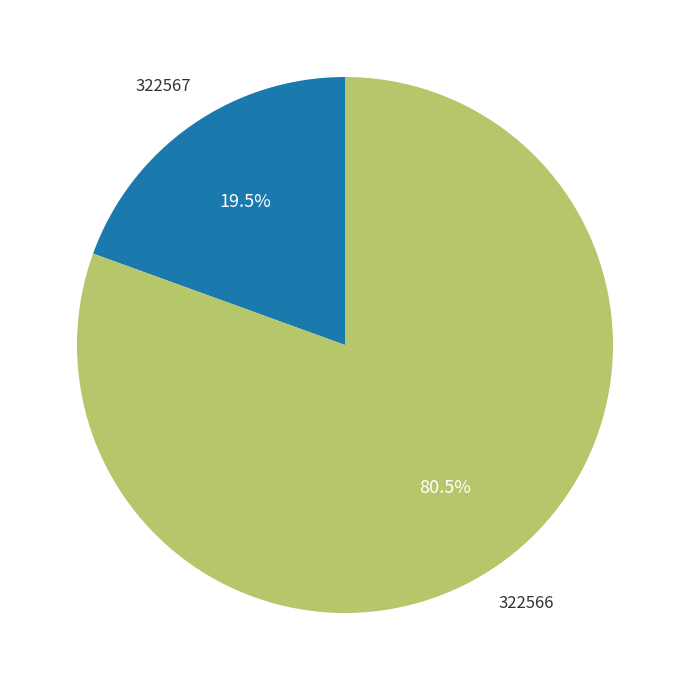

Which category has the biggest portion of the pie?

322566